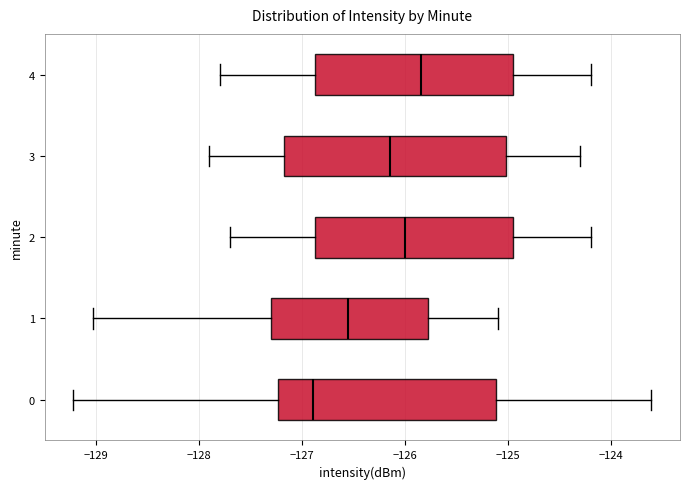

Where is the left edge of the box at y = 4 on the x-axis? The values are not printed on the chart, so give them approximately, as read against the axis.

-126.9